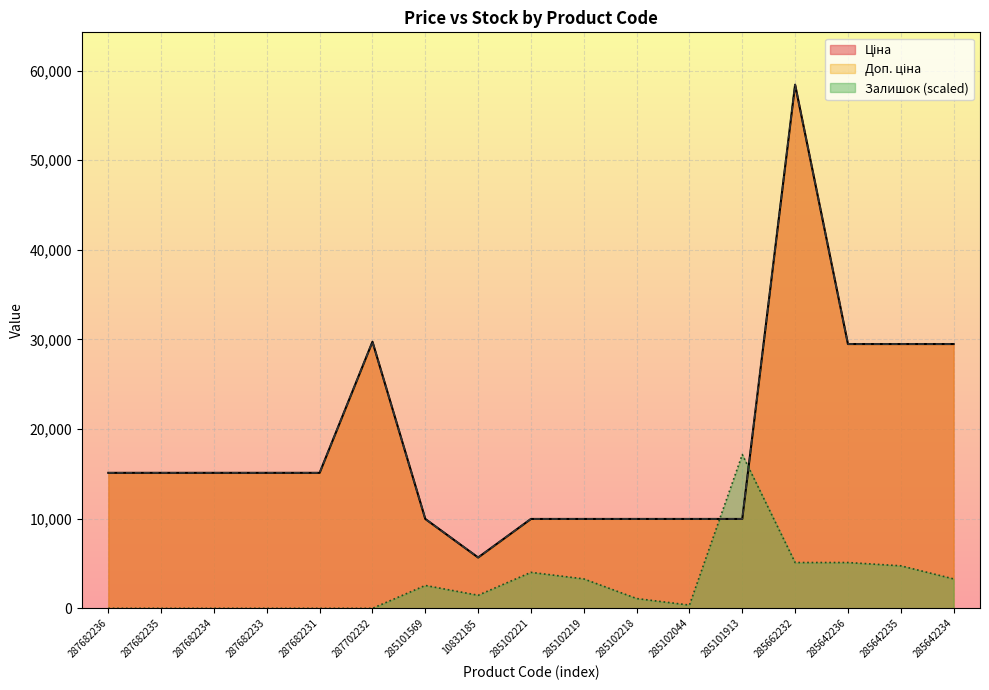

Which category has the highest value across all series?

285662232